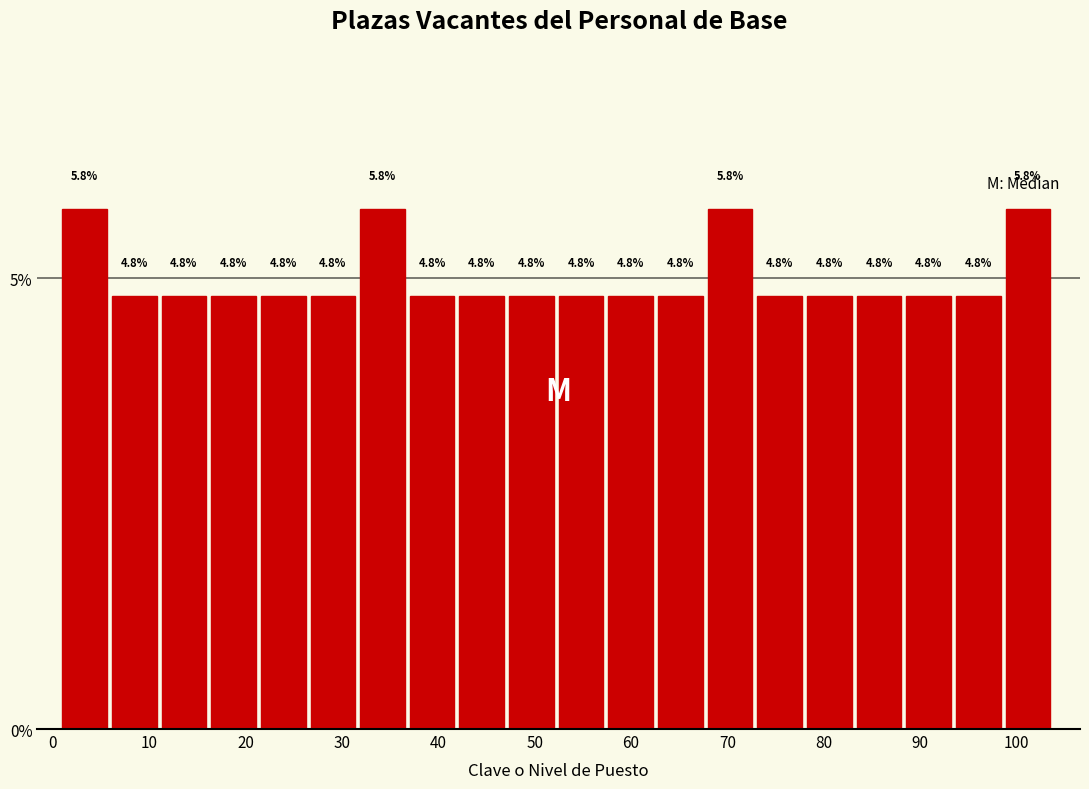

Reading left to right, list every bar in this chart as the range it spans on the x-axis followed by its height. The bar edges are not printed on the chart, so give them approximately, as read against the axis.

1 to 6: 5.8
6 to 11: 4.8
11 to 16: 4.8
16 to 22: 4.8
22 to 27: 4.8
27 to 32: 4.8
32 to 37: 5.8
37 to 42: 4.8
42 to 47: 4.8
47 to 53: 4.8
53 to 58: 4.8
58 to 63: 4.8
63 to 68: 4.8
68 to 73: 5.8
73 to 78: 4.8
78 to 83: 4.8
83 to 89: 4.8
89 to 94: 4.8
94 to 99: 4.8
99 to 104: 5.8